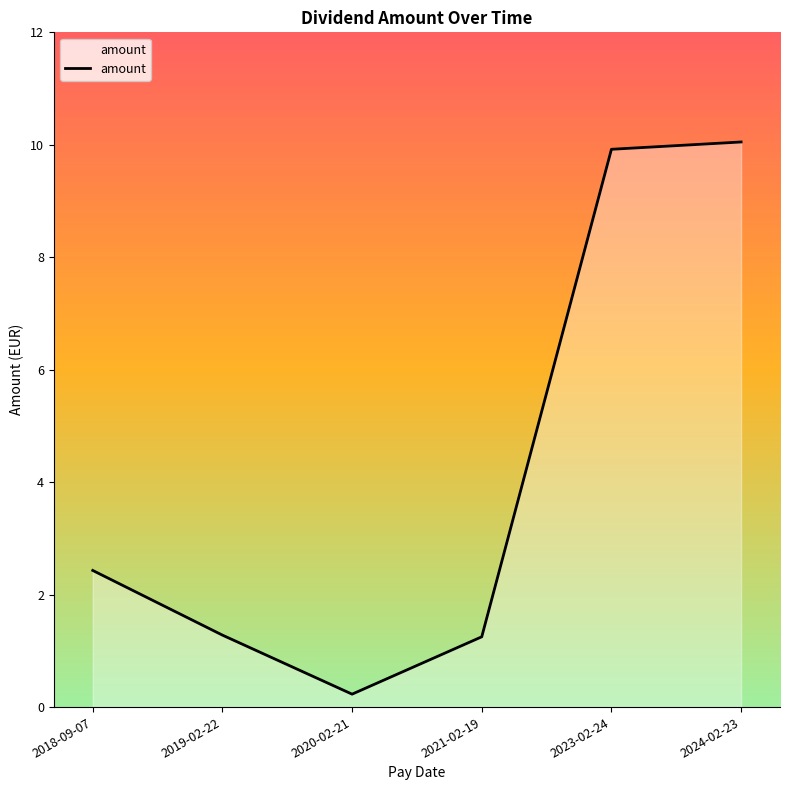

Where is the first local minimum?

2020-02-21